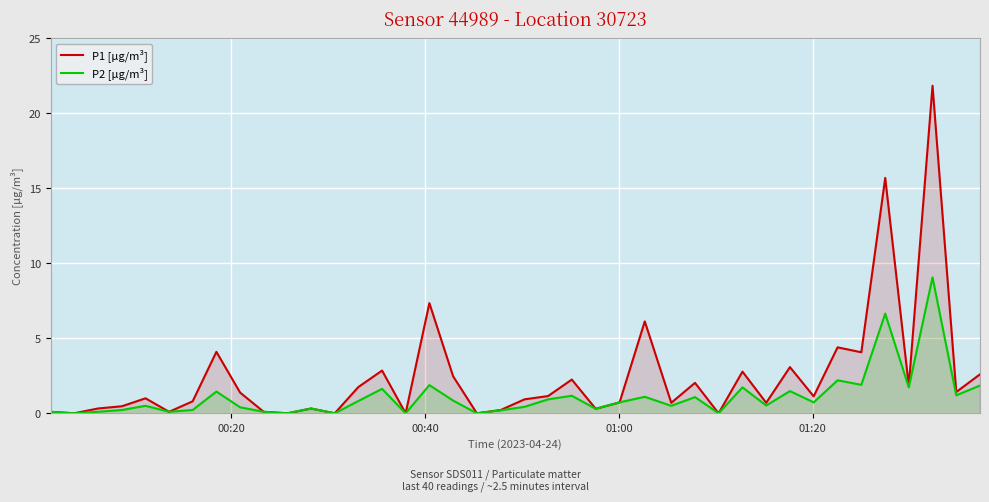

What is the maximum value for P1 [µg/m³]?

21.9